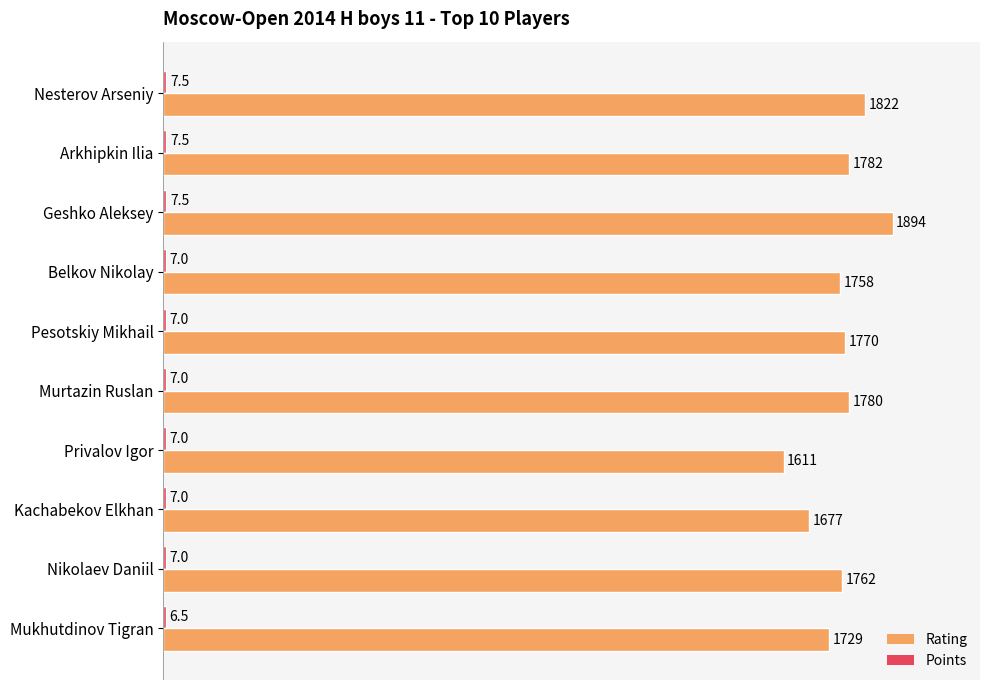

Read the Rating value at Arkhipkin Ilia.

1782.0